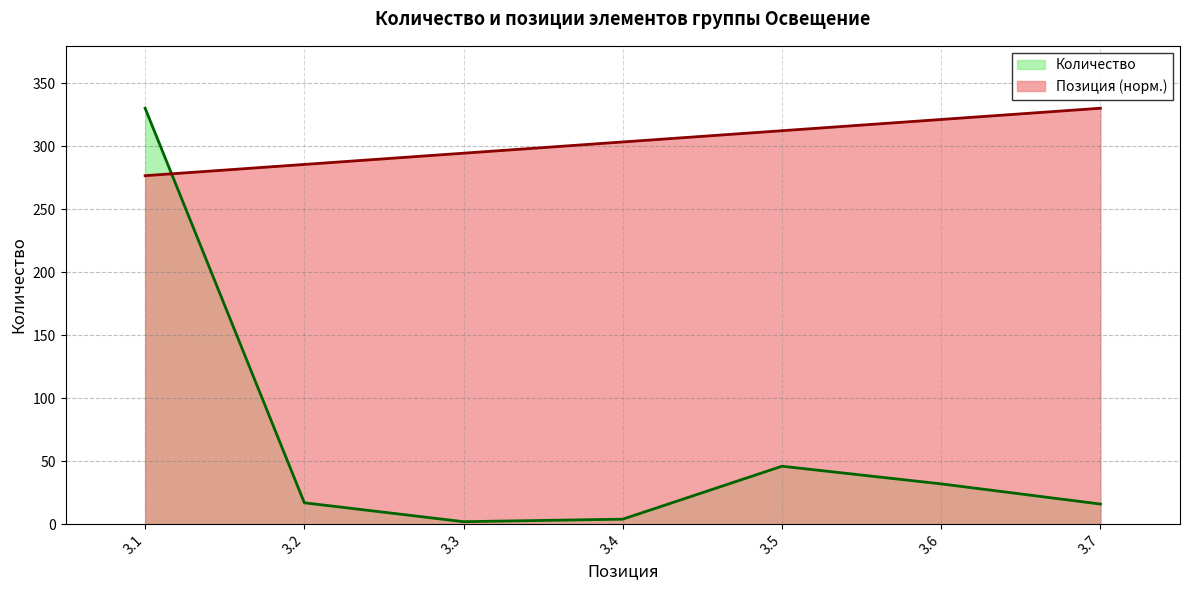

Reading left to right, list all the values displayed in this chart.

Позиция: 3.1=276.5	3.2=285.4	3.3=294.3	3.4=303.2	3.5=312.2	3.6=321.1	3.7=330.0
Количество: 3.1=330.0	3.2=17.0	3.3=2.0	3.4=4.0	3.5=46.0	3.6=32.0	3.7=16.0